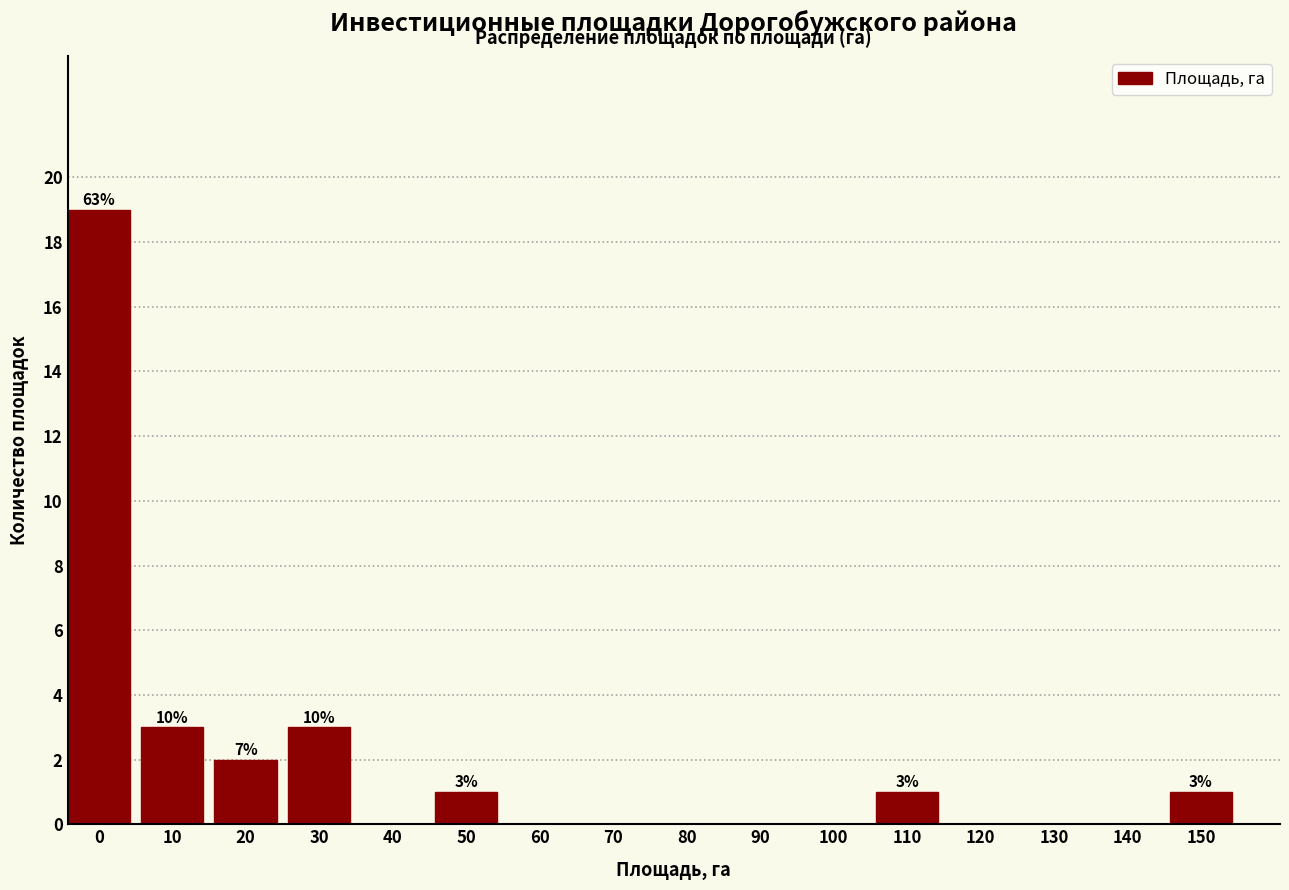

Reading right to left, transcribe all the data shown in this chart.

150=1	140=0	130=0	120=0	110=1	100=0	90=0	80=0	70=0	60=0	50=1	40=0	30=3	20=2	10=3	0=19